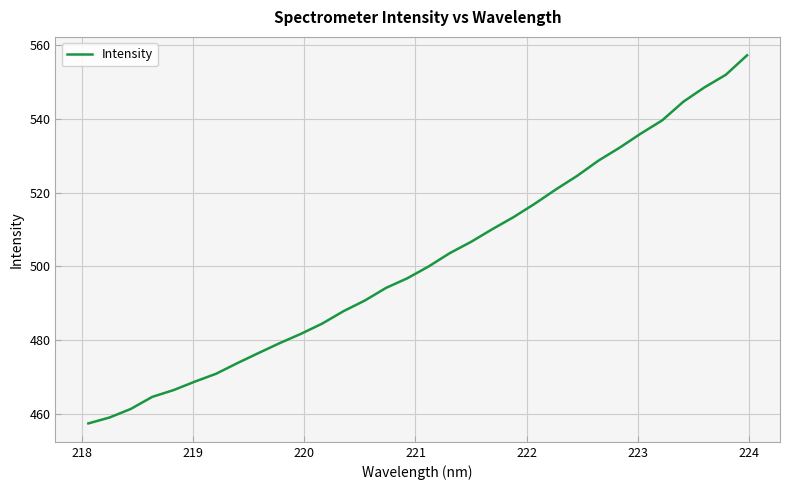

What is the difference between the maximum and minimum values?

99.7